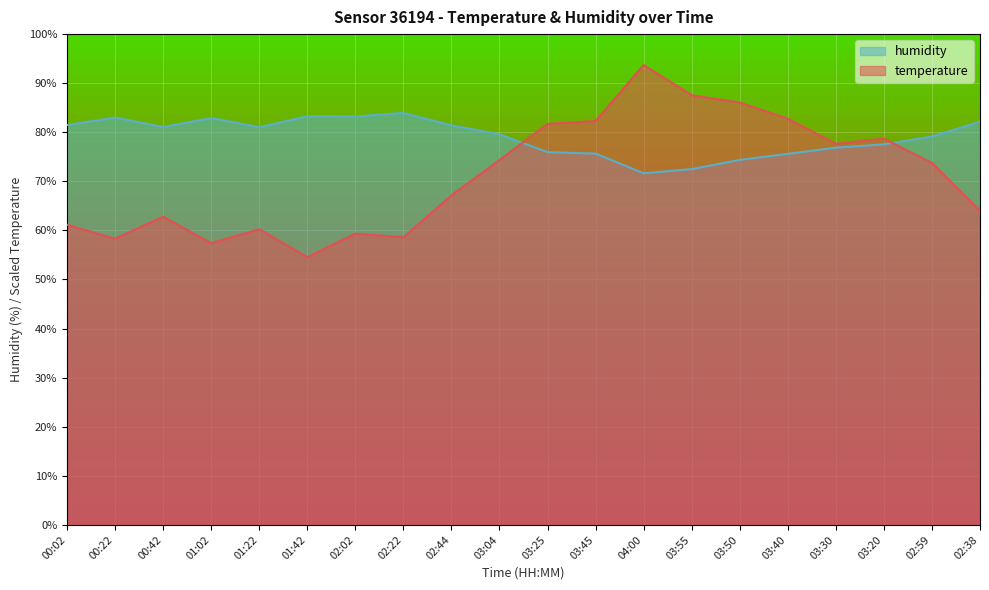

Is it true that temperature equals 73.8 at 02:59?

True